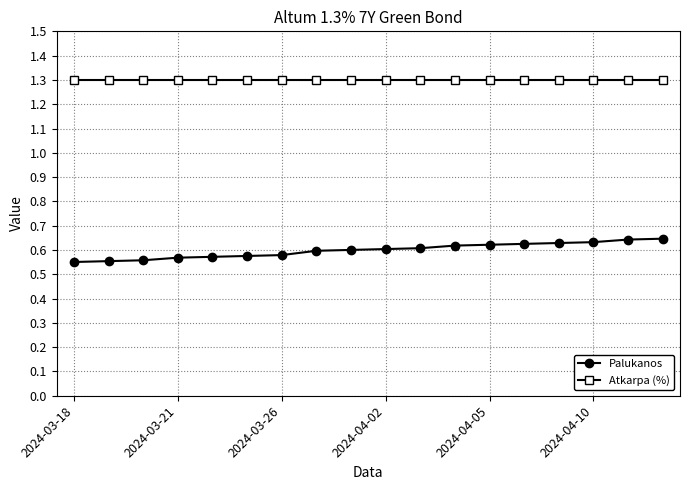

Does the chart have visible grid lines?

Yes